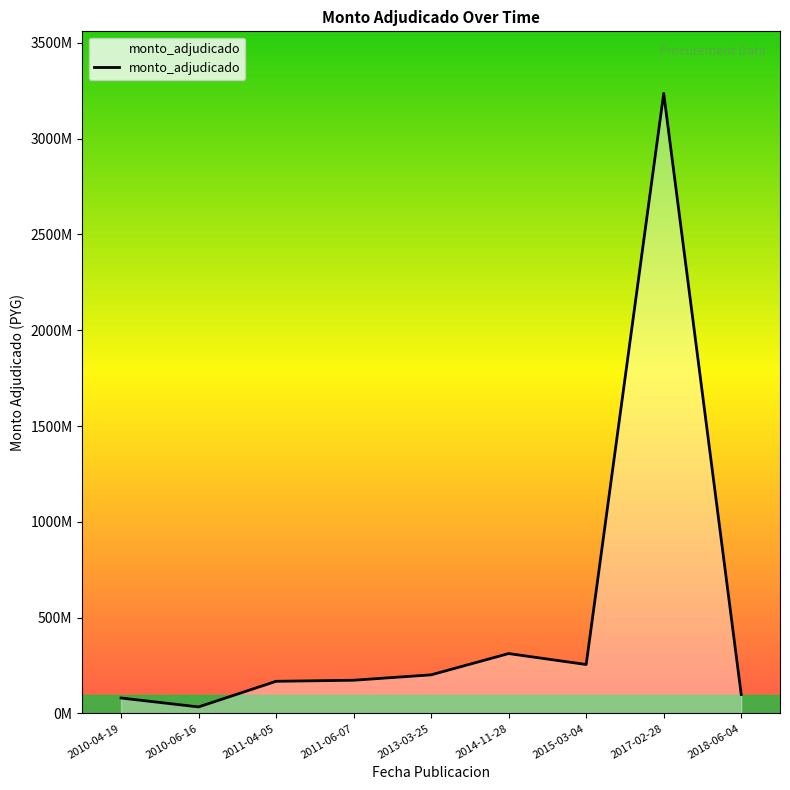

What is the change in value from 2013-03-25 to 2018-06-04?

-102716250